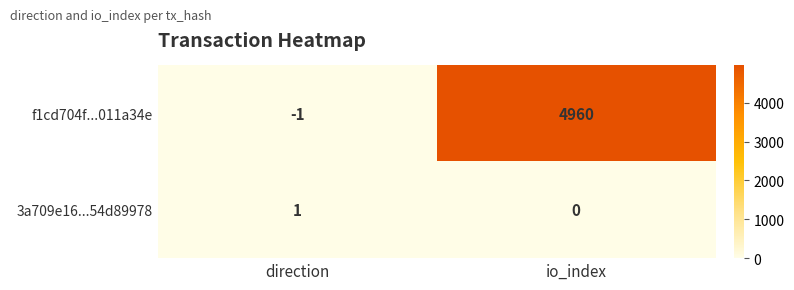

At which category is the sum across all series the highest?

io_index